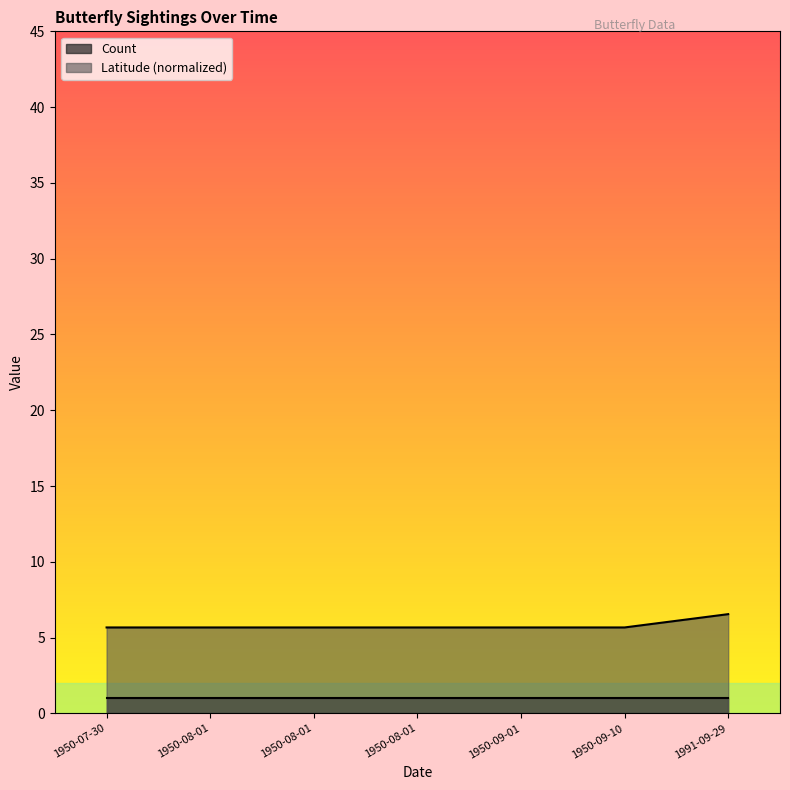

How many data points does each series have?

7